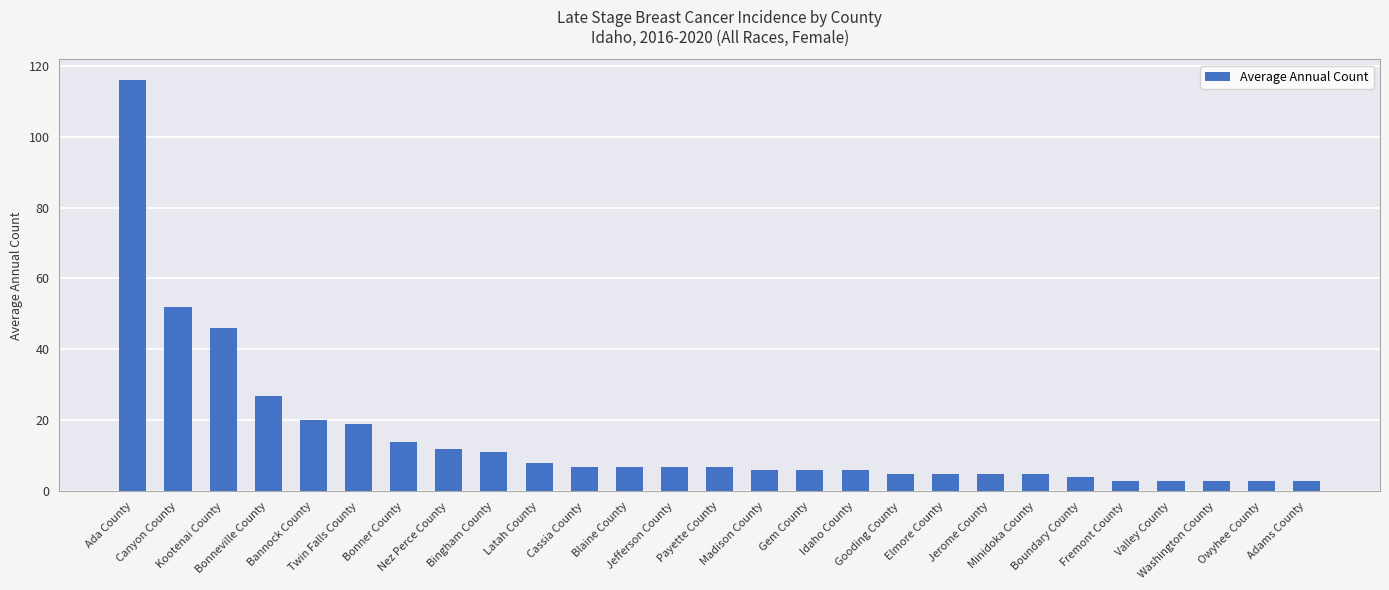

What is the maximum value shown in the chart?

116